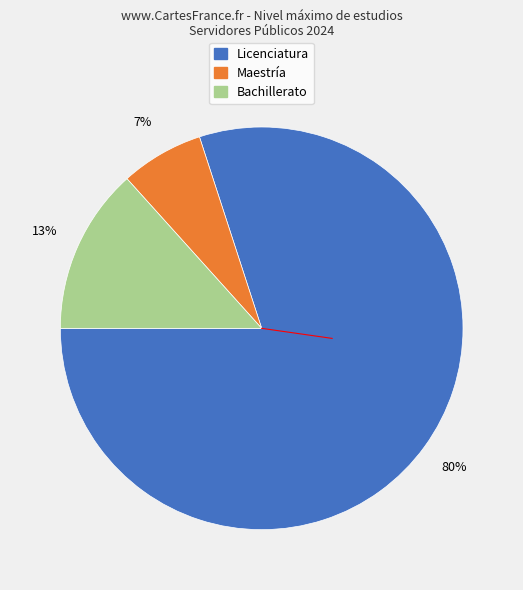

Which slice is the largest?

Licenciatura